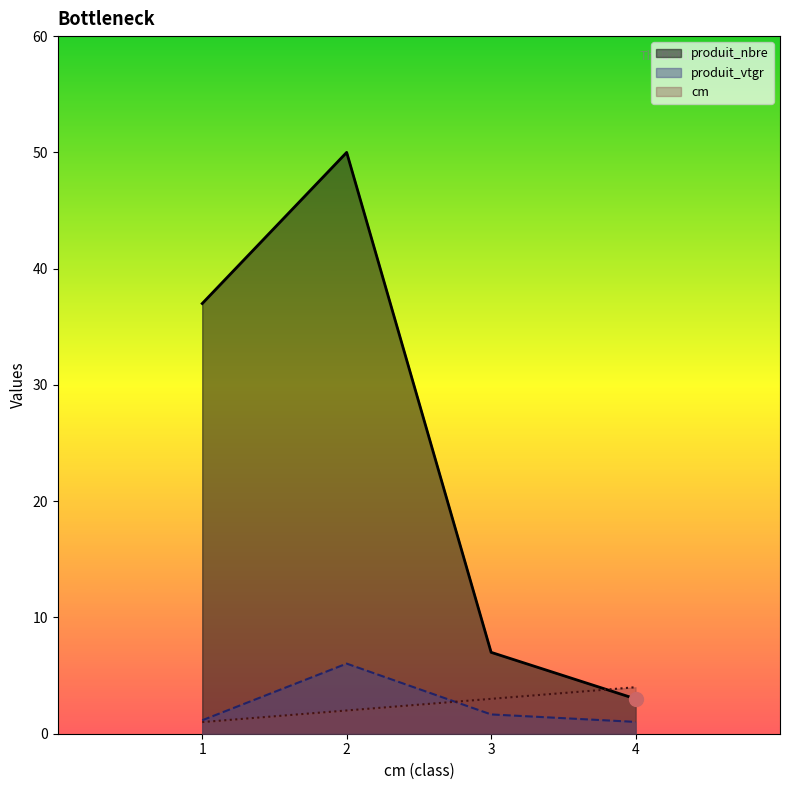

Reading right to left, list all the values displayed in this chart.

produit_nbre (line): 3.0	7.0	50.0	37.0
produit_vtgr (line): 1.0	1.7	6.0	1.2
cm (line): 4.0	3.0	2.0	1.0